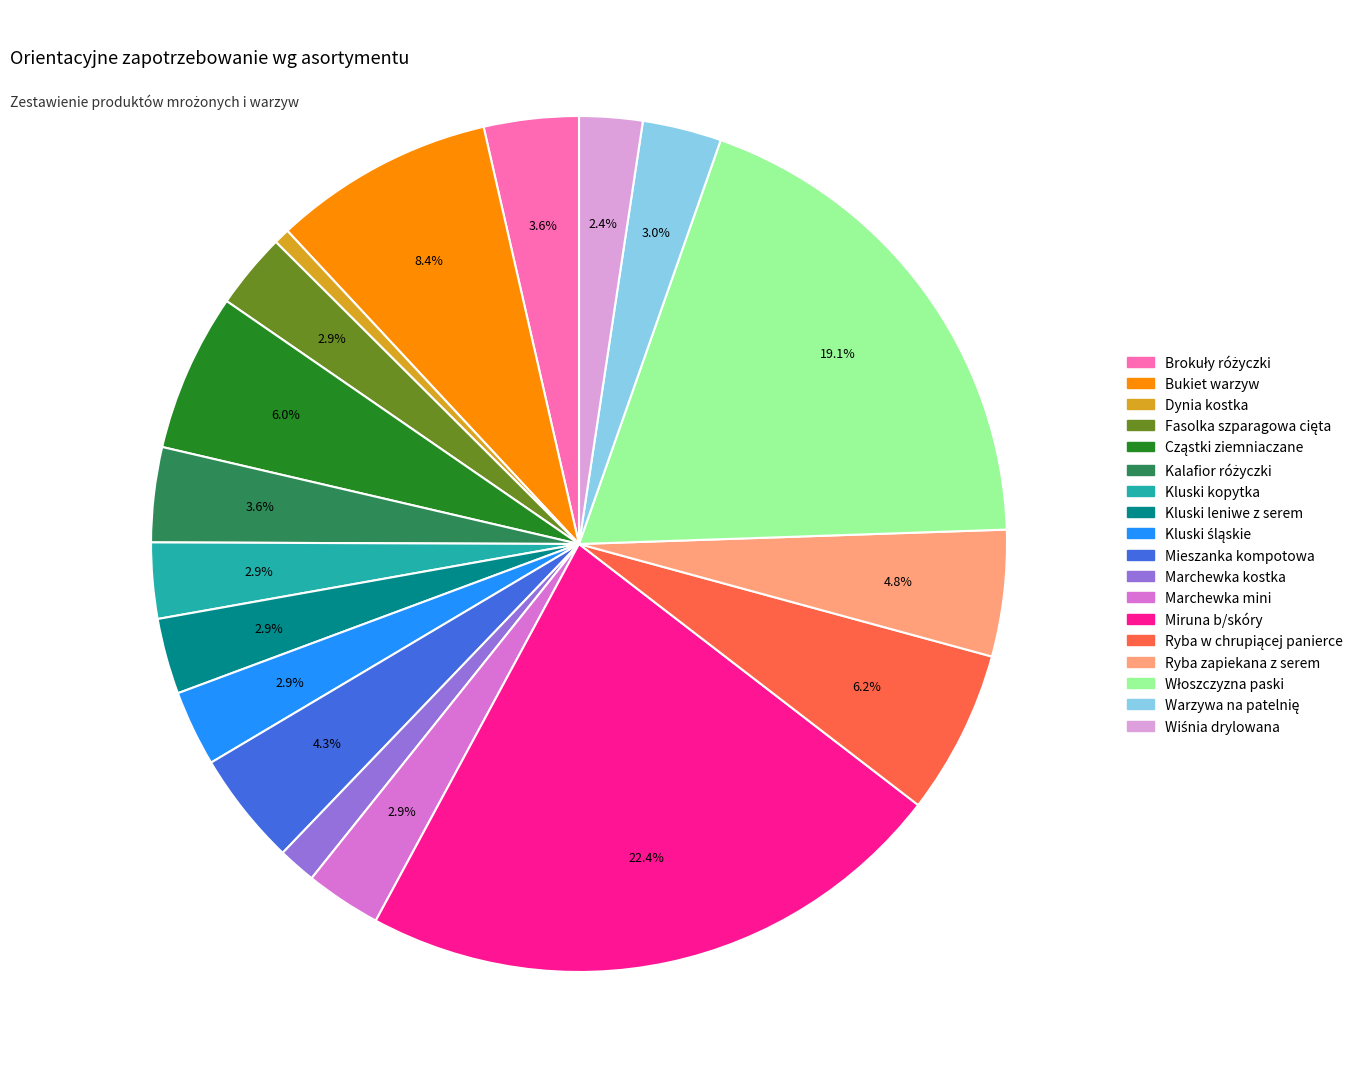

How many segments does this pie chart have?

18